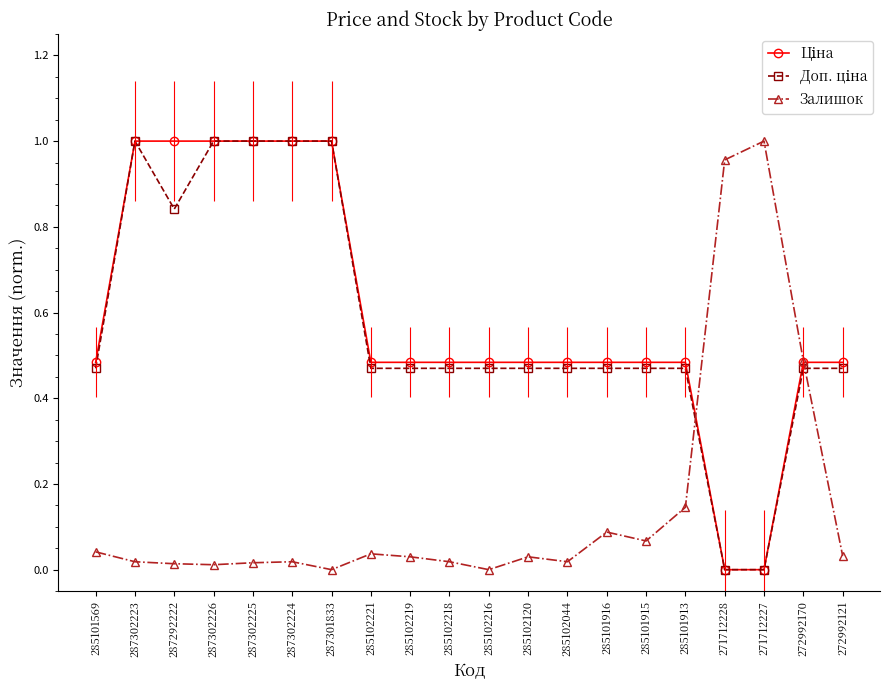

True or false: Залишок has a value of 0.1 at 285101915.

True